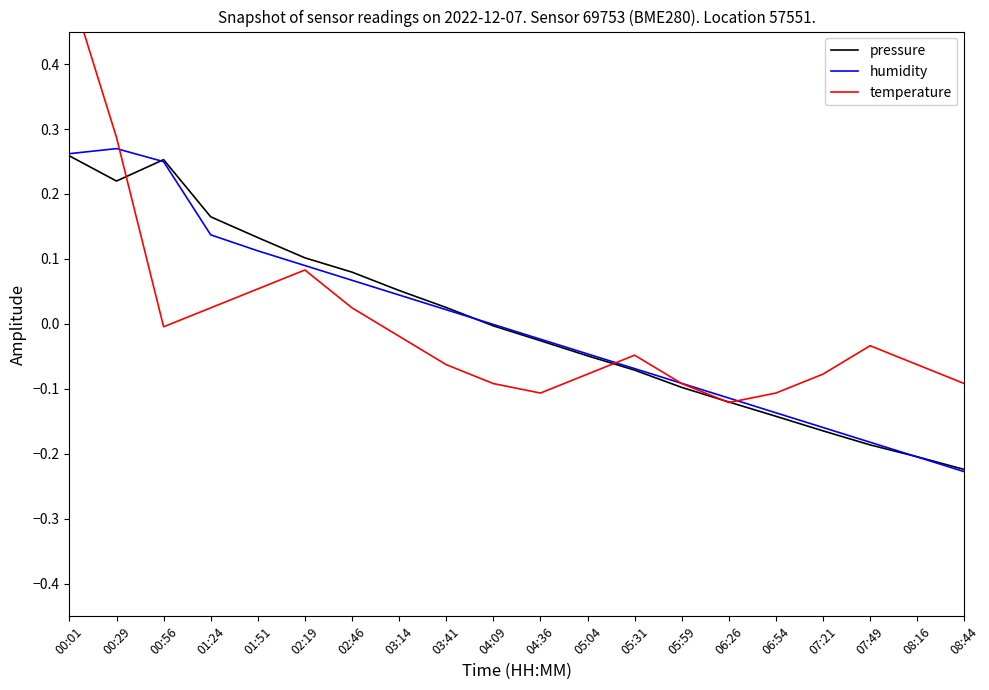

What is the difference between the highest and lowest values at 00:29?

0.1